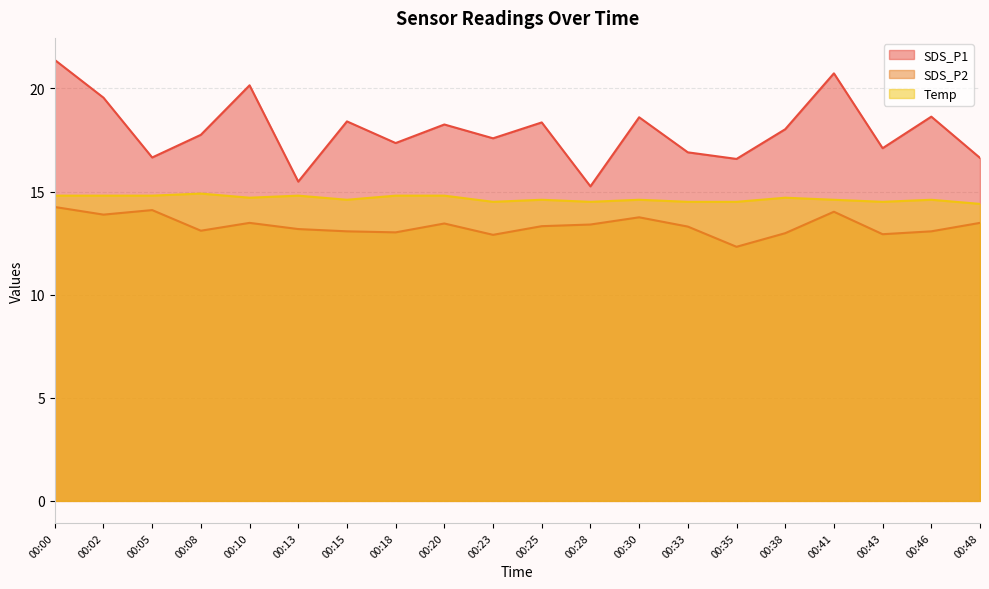

Which series has the largest total across all categories?

SDS_P1